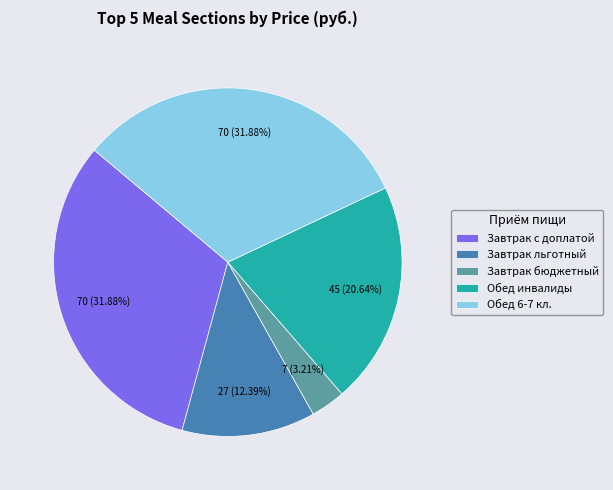

To the nearest percent, what is the average slice percentage?

20%